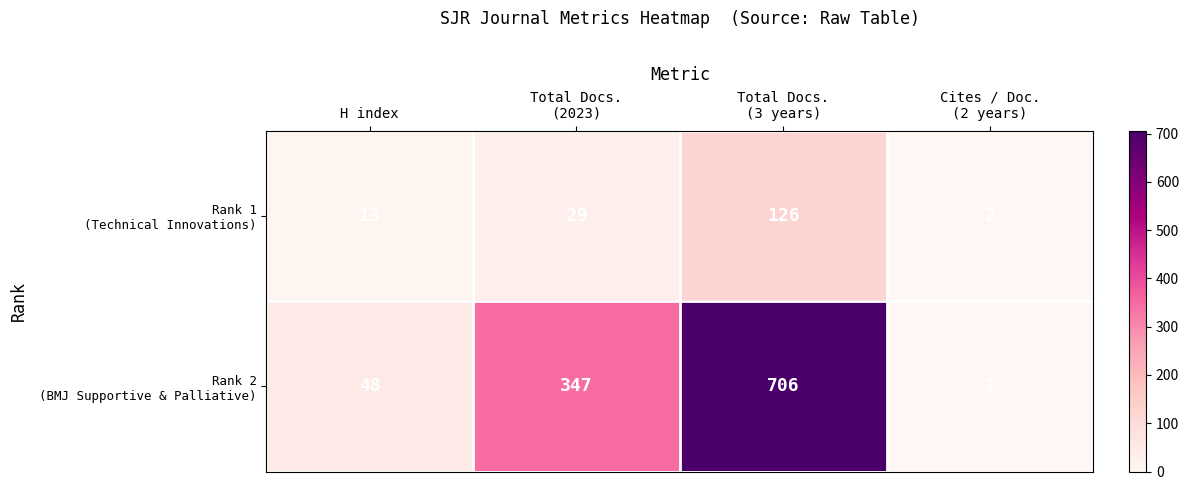

What is the total value across all series at H index?

61